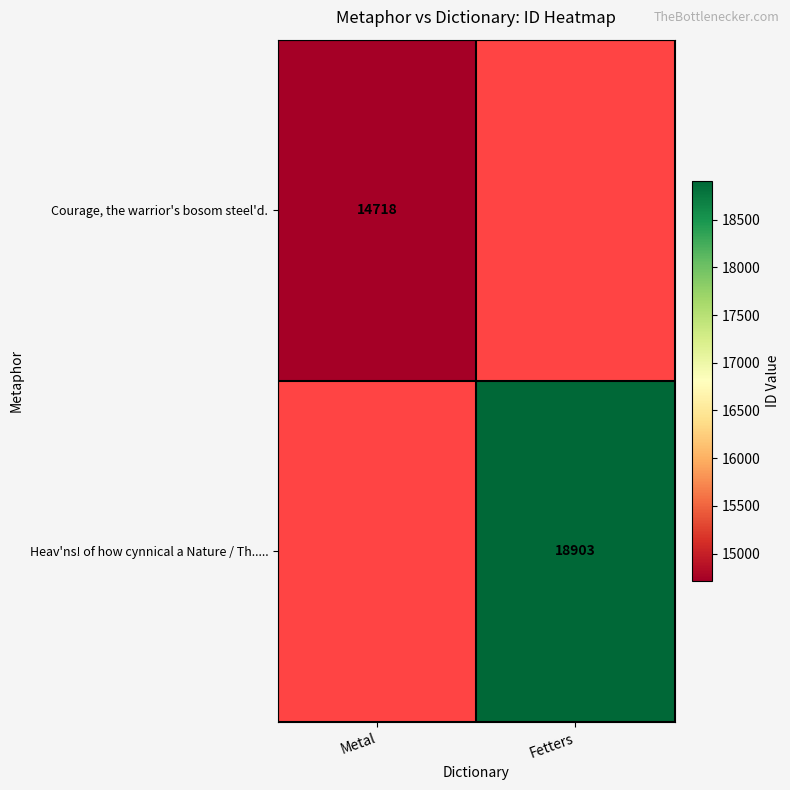

What is the smallest value displayed?

14718.0